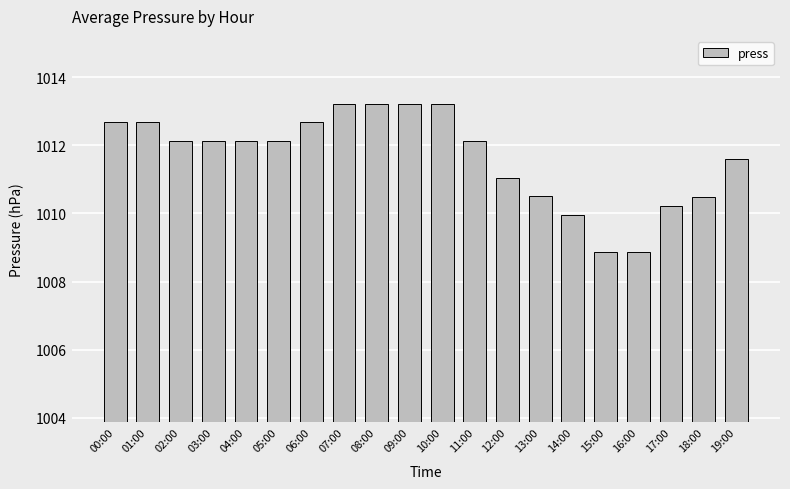

What is the smallest value displayed?

1008.9